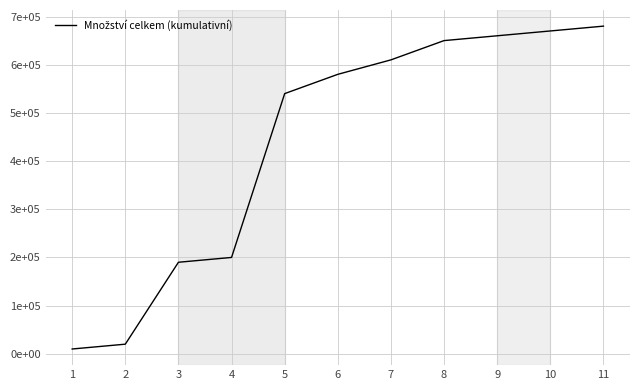

Between 10 and 5, which is larger?

10